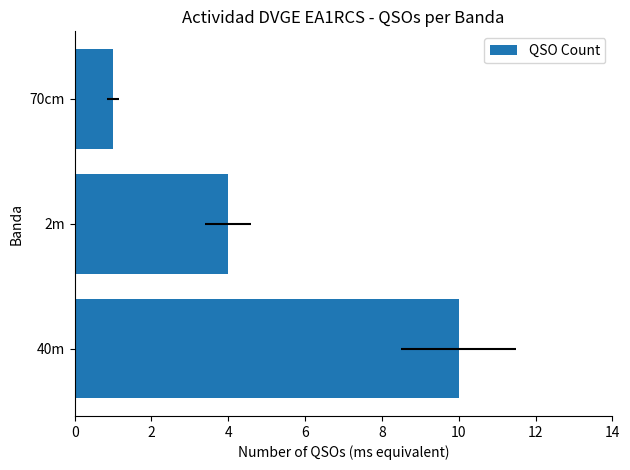

How many values are below 4?

1